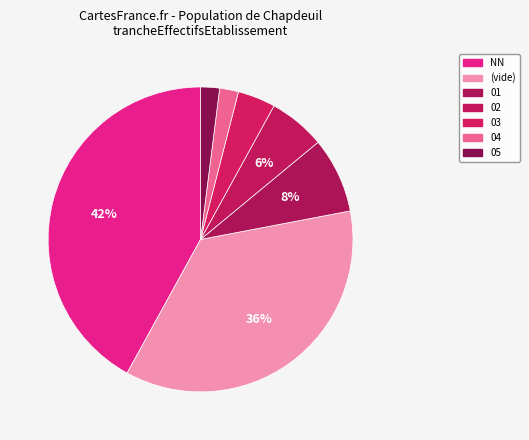

Count the number of slices in the pie.

7